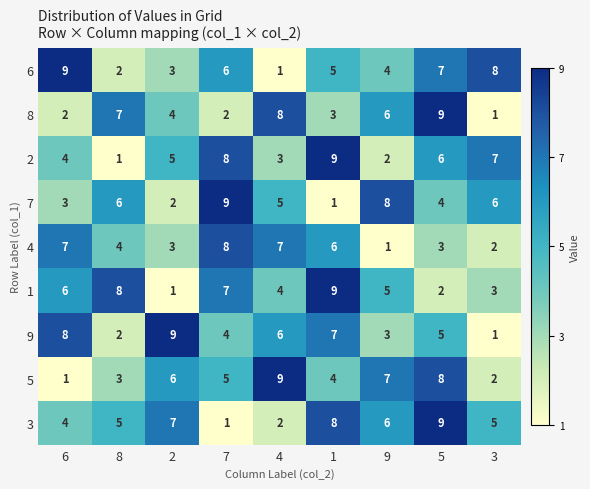

At which label is 9 closest to 5?

5